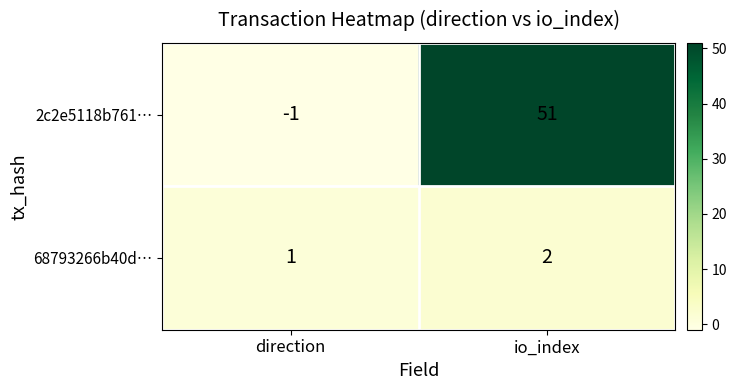

Count the number of categories in the chart.

2